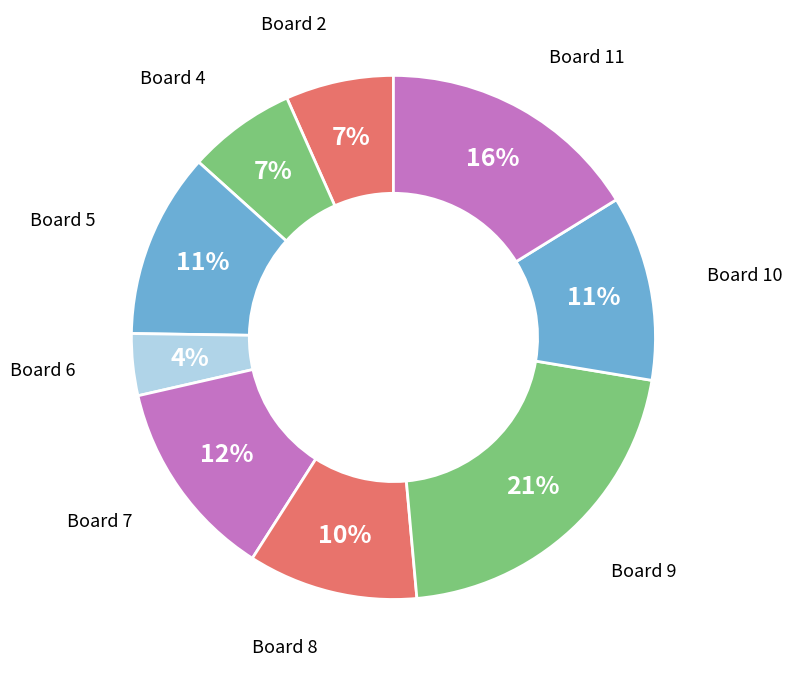

Rank the categories by value from lowest to highest.

6, 2, 4, 8, 5, 10, 7, 11, 9